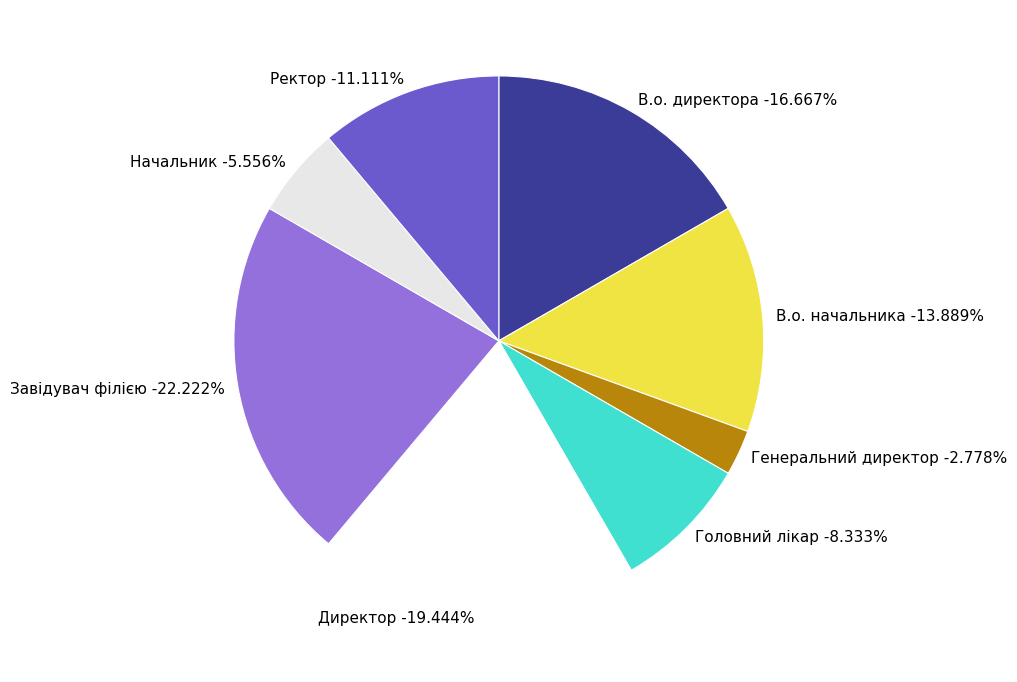

Count the number of slices in the pie.

8